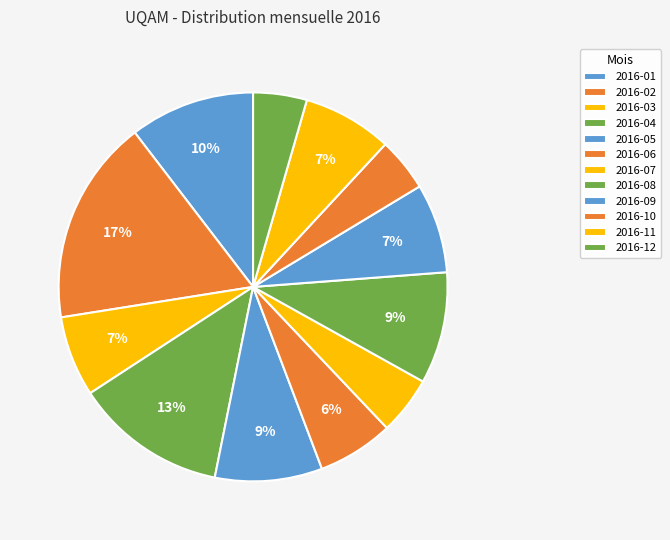

How many slices are in this pie chart?

12